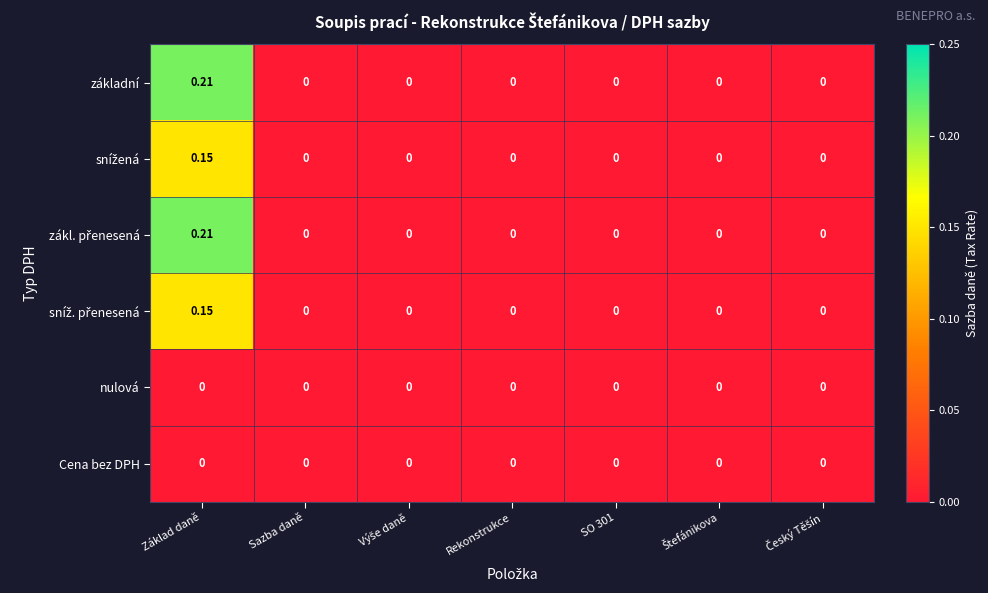

At which category is the sum across all series the highest?

Základ daně